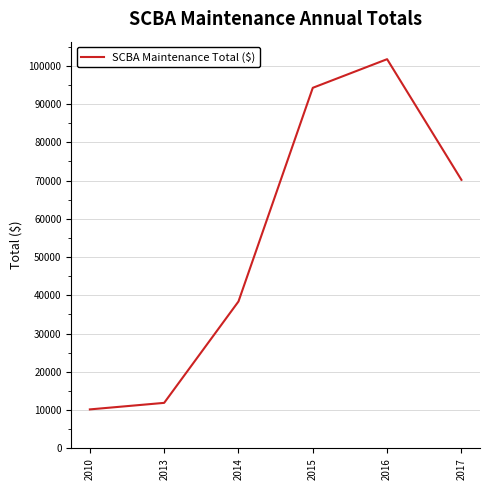

What is the maximum value shown in the chart?

101710.0